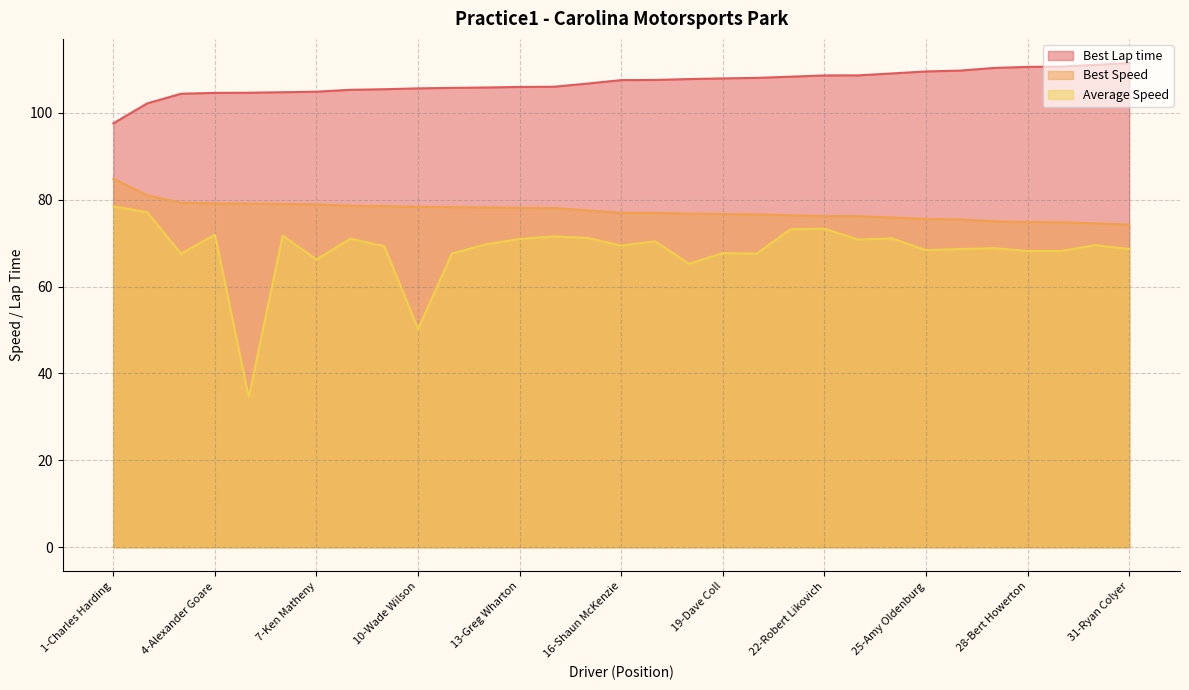

What is the total value across all series at 19-Dave Coll?

252.4